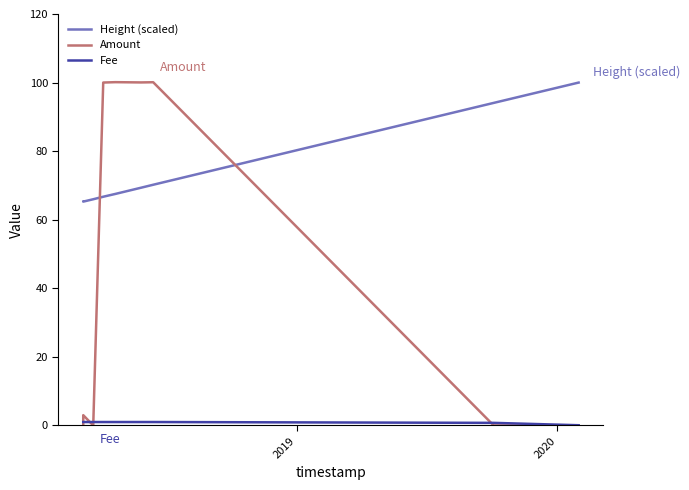

How many data points in Fee are less than 1?

2